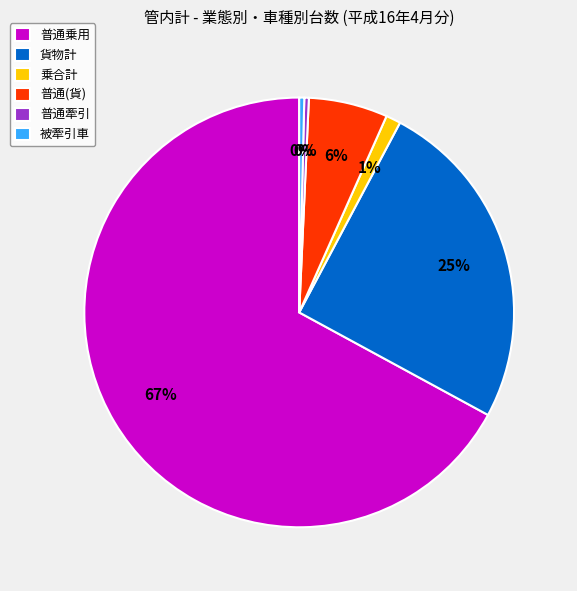

Do 普通(貨) and 貨物計 together represent more than half of the pie?

No